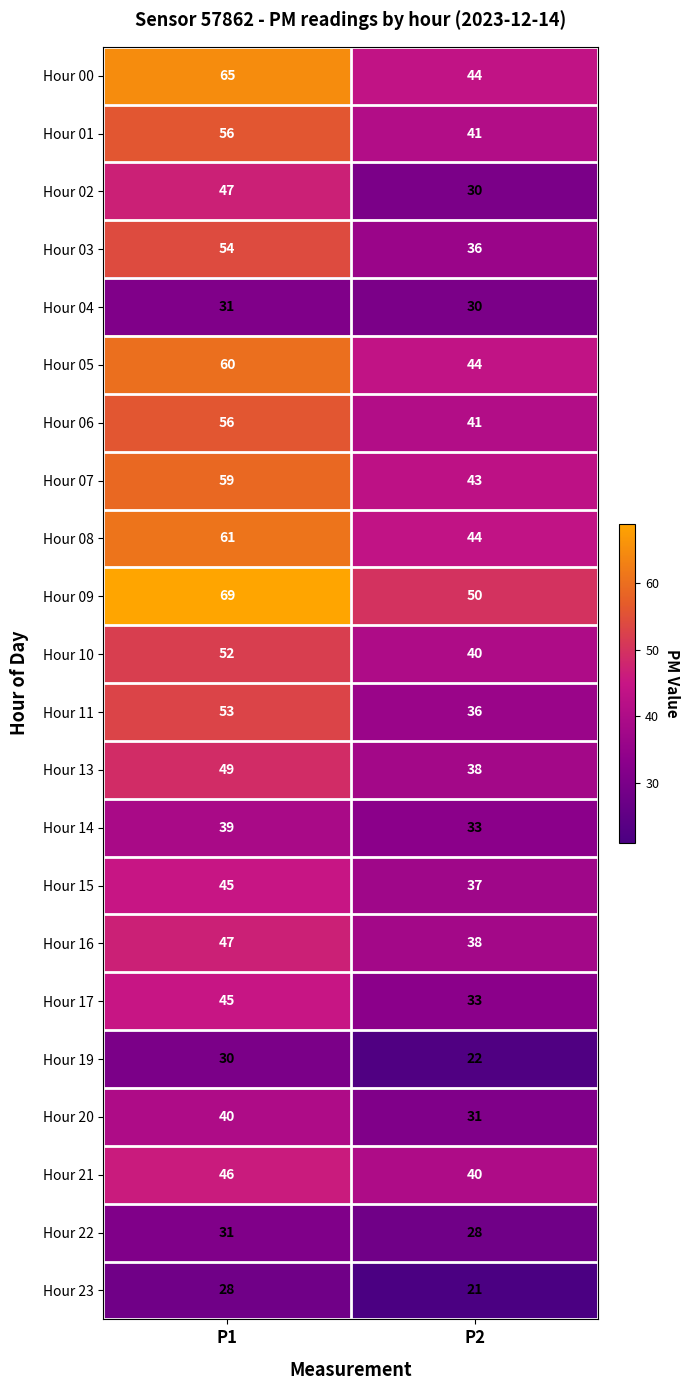

Is it true that Hour 09 equals 69 at P1?

True